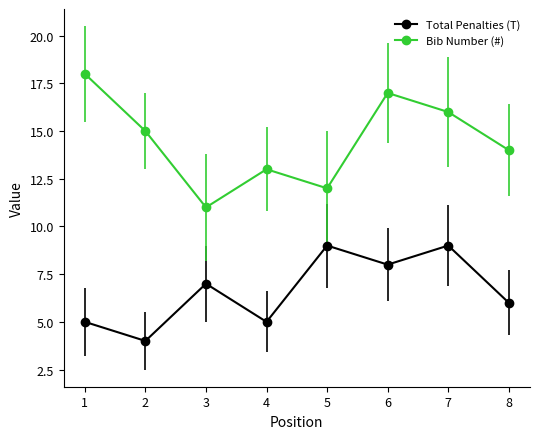

Which series has the widest spread of values?

Bib Number (#)